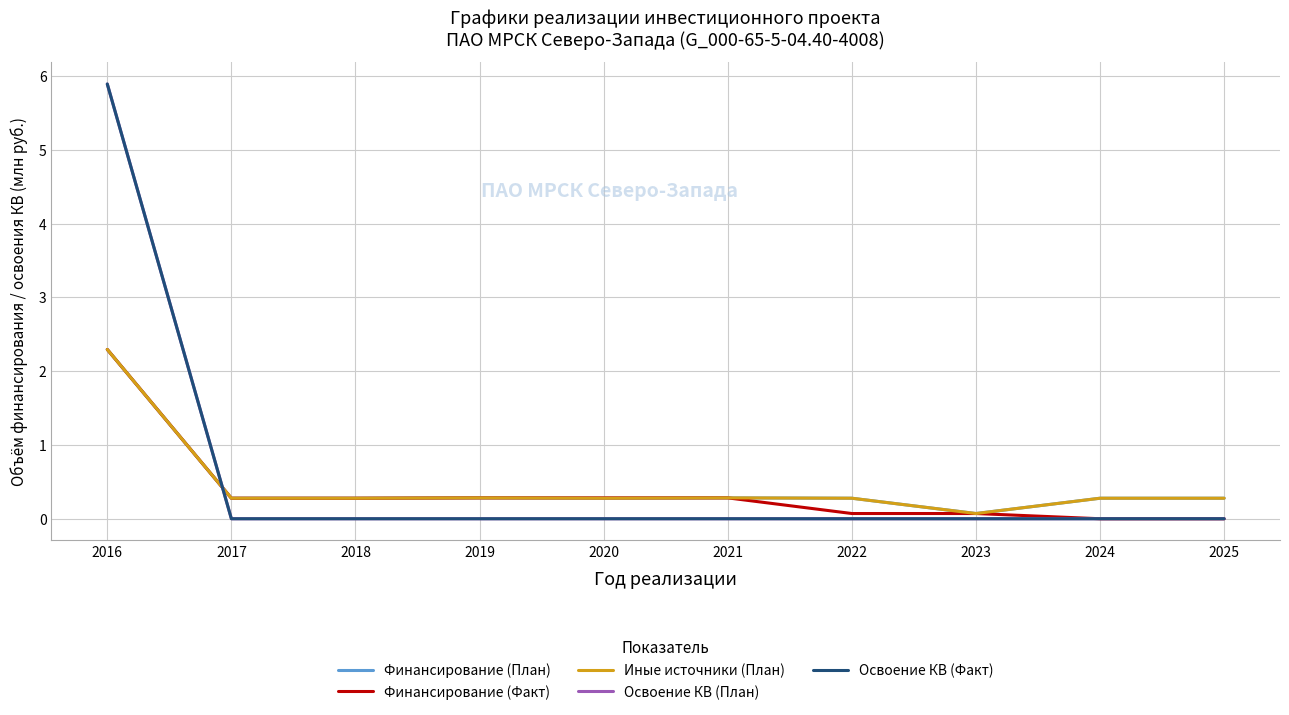

Which category has the lowest value across all series?

2024